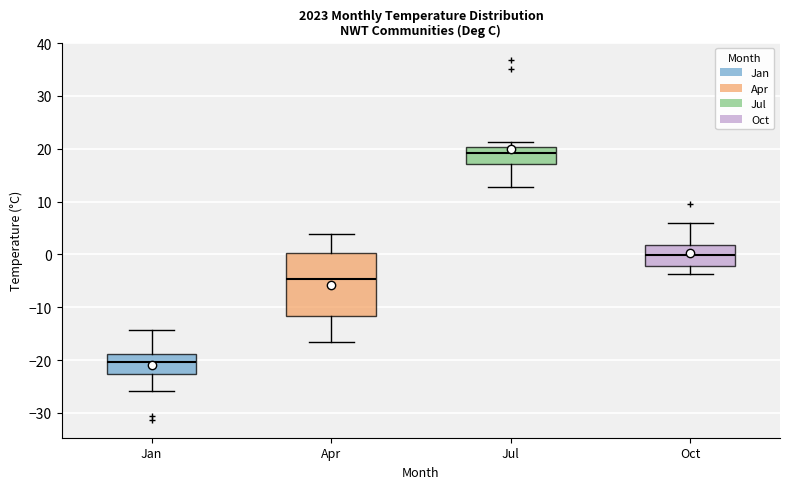

Reading left to right, transcribe this box plot: for each box, give where its median line is, the range the box spans, and where its two whiskers end, as read against the y-axis. The values are not printed on the chart, so give them approximately, as read against the axis.

Jan: median -20, box -23 to -19, whiskers -26 to -14
Apr: median -5, box -12 to 0, whiskers -16 to 4
Jul: median 19, box 17 to 20, whiskers 13 to 21
Oct: median 0, box -2 to 2, whiskers -4 to 6